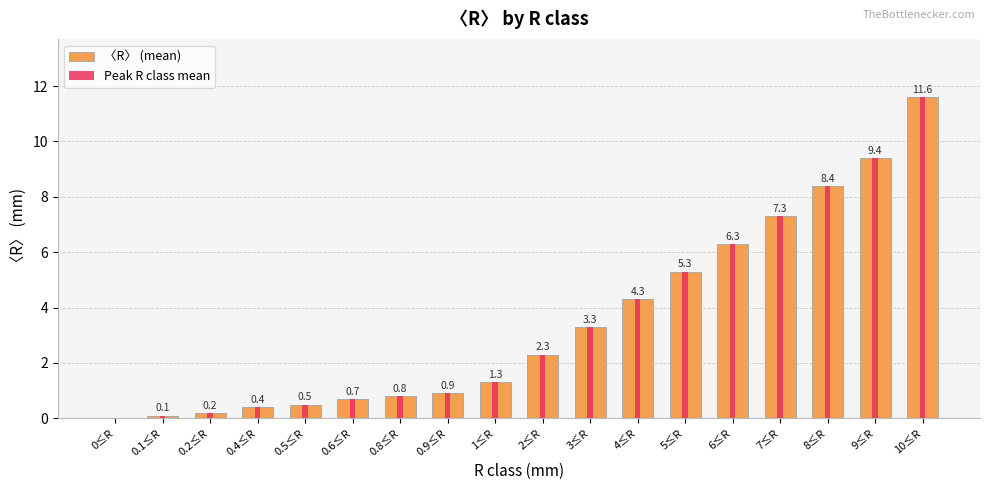

Does the chart contain stacked bars?

No